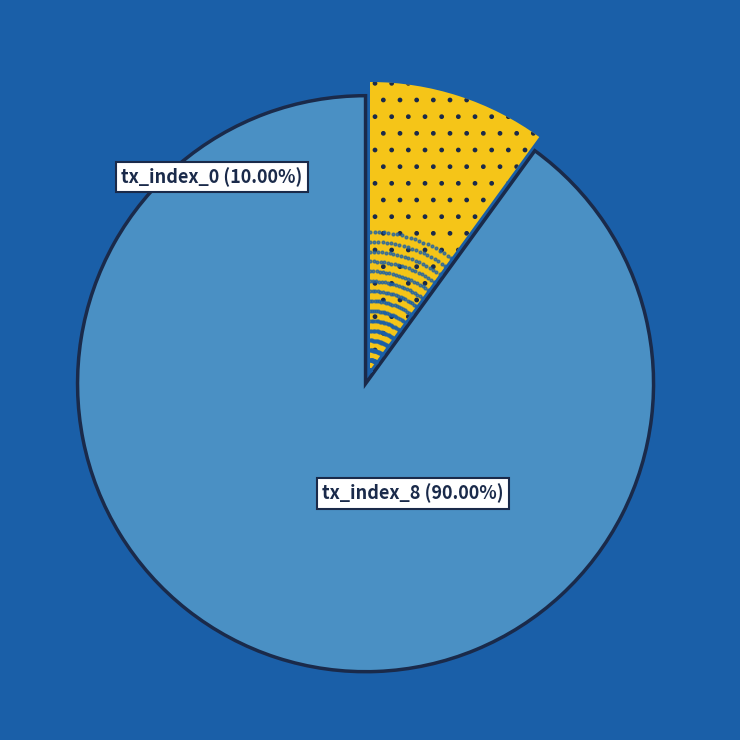

Does tx_index_8 account for over 50% of the chart?

Yes